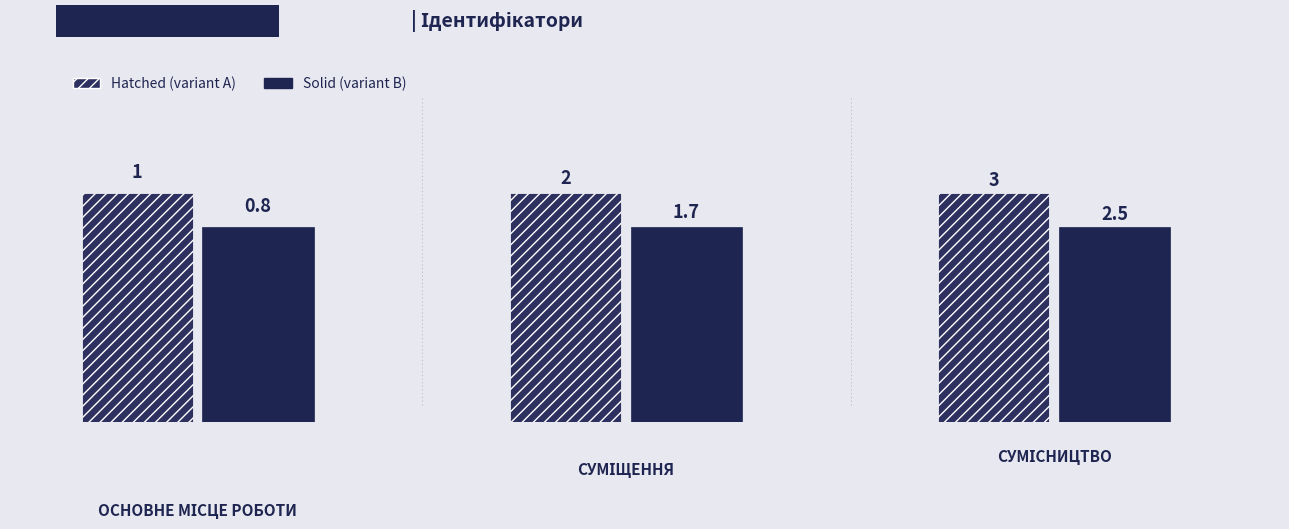

Count the values in the range 1 to 3.

3